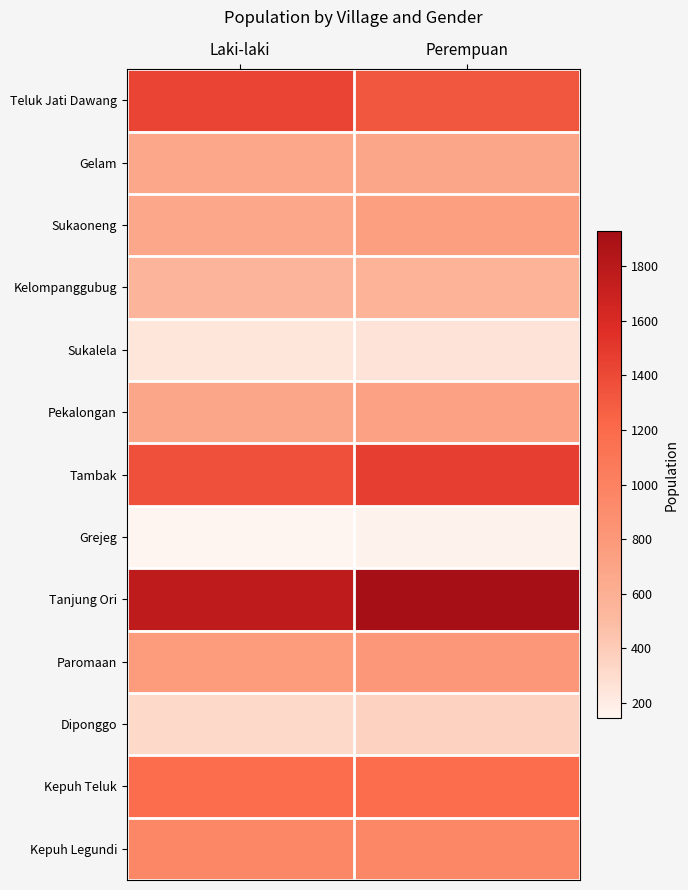

What is the total value across all series at Laki-laki?

10745